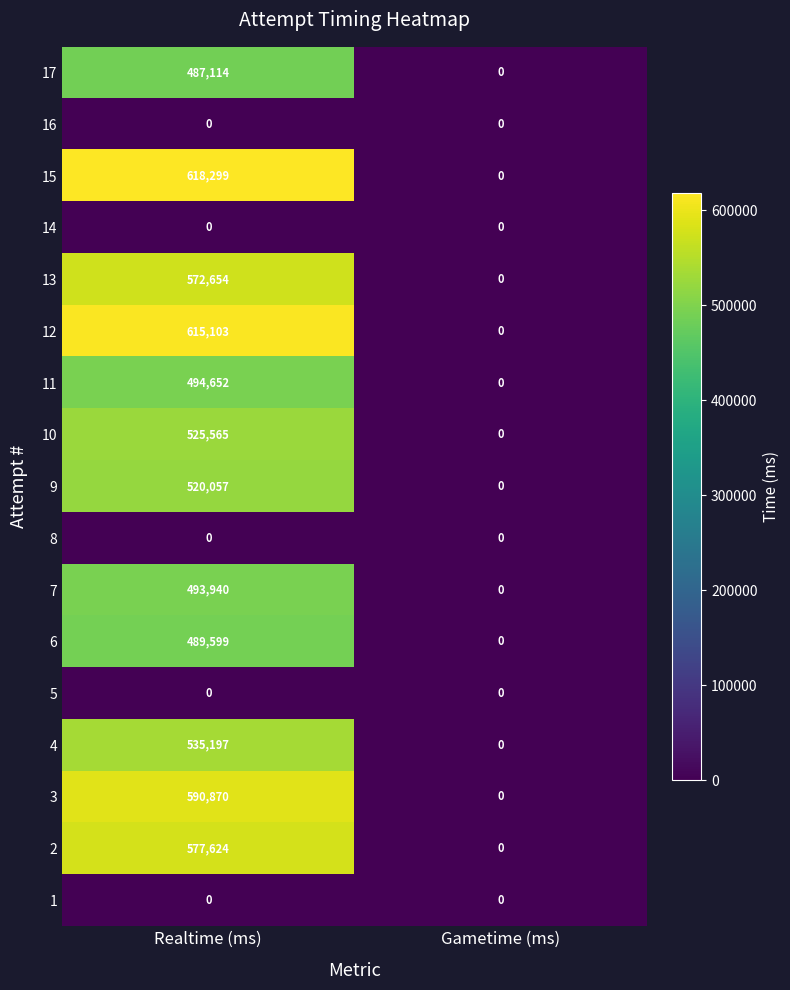

What is the greatest value displayed?

618299